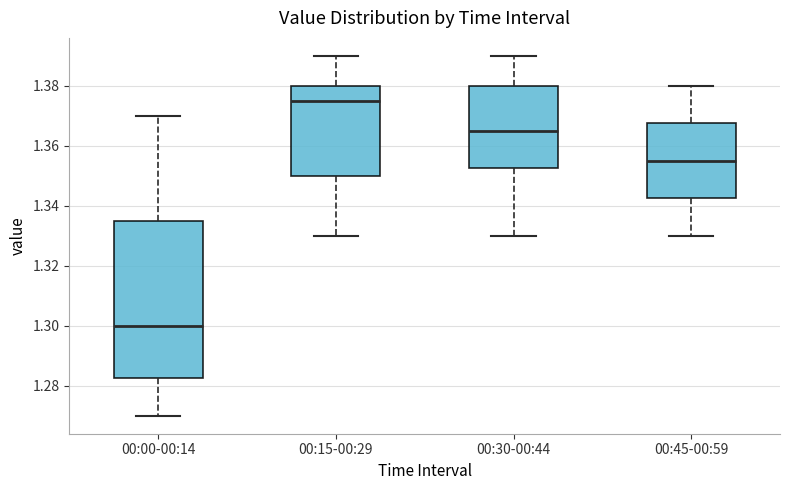

Reading left to right, transcribe this box plot: for each box, give where its median line is, the range the box spans, and where its two whiskers end, as read against the y-axis. The values are not printed on the chart, so give them approximately, as read against the axis.

00:00-00:14: median 1.300, box 1.282 to 1.336, whiskers 1.270 to 1.370
00:15-00:29: median 1.376, box 1.350 to 1.380, whiskers 1.330 to 1.390
00:30-00:44: median 1.366, box 1.352 to 1.380, whiskers 1.330 to 1.390
00:45-00:59: median 1.356, box 1.342 to 1.368, whiskers 1.330 to 1.380